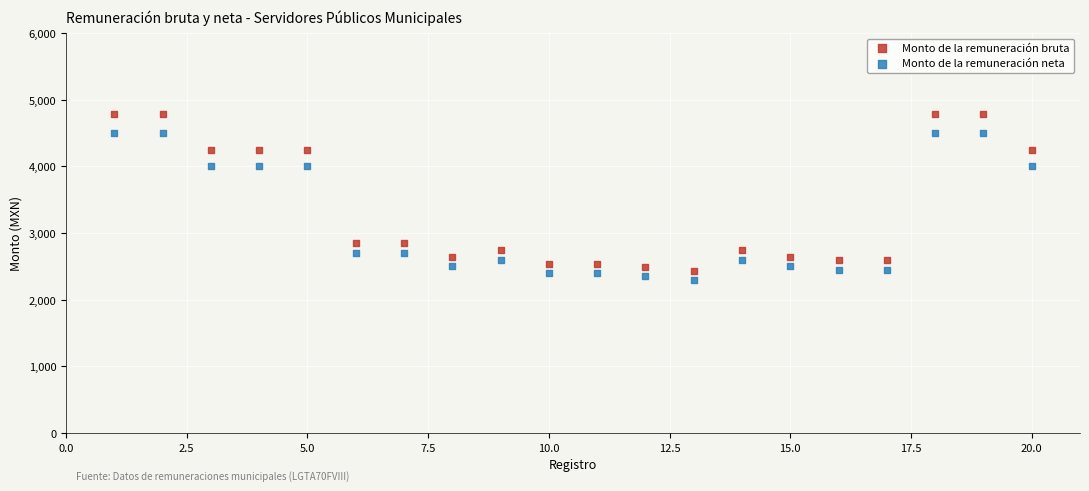

Which series has the largest Y range (max minus min)?

Monto de la remuneración bruta